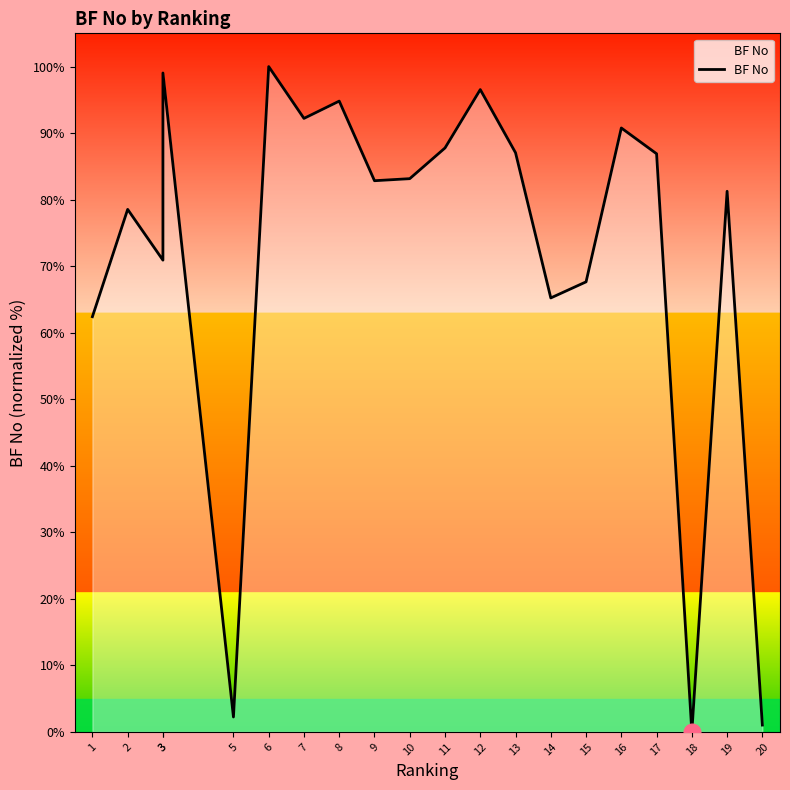

At which category does the data reach its first local peak?

2